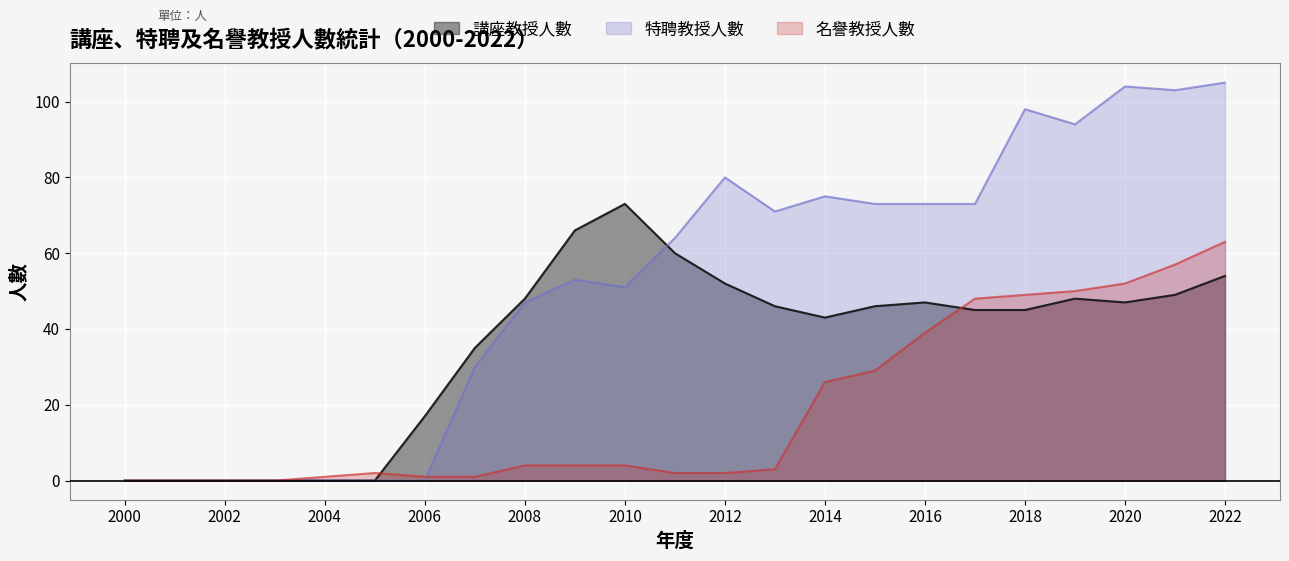

How many lines are shown in the chart?

3